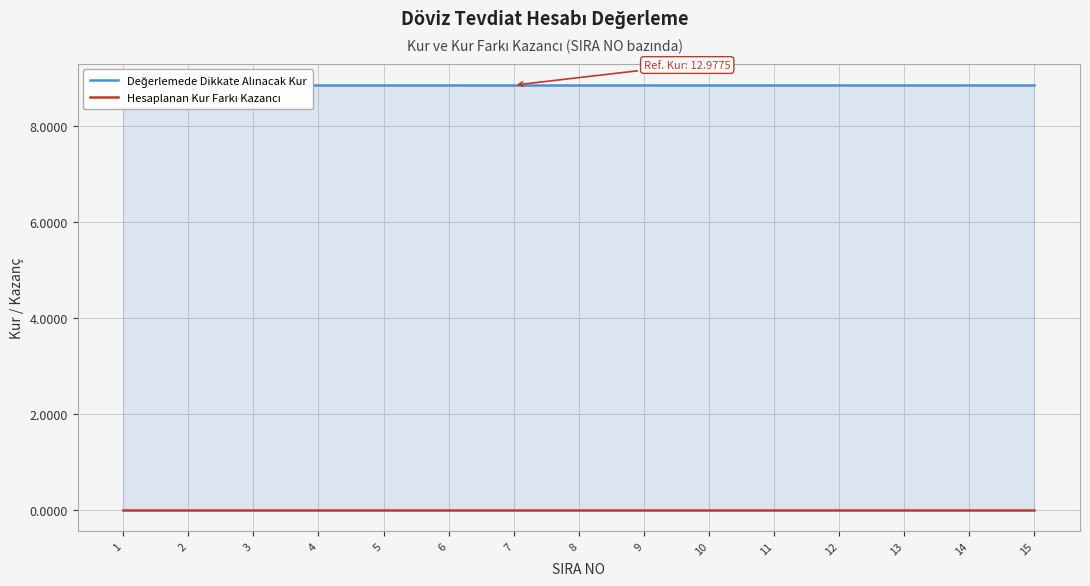

Rank the series by their average value, from highest to lowest.

Değerlemede Dikkate Alınacak Kur, Hesaplanan Kur Farkı Kazancı